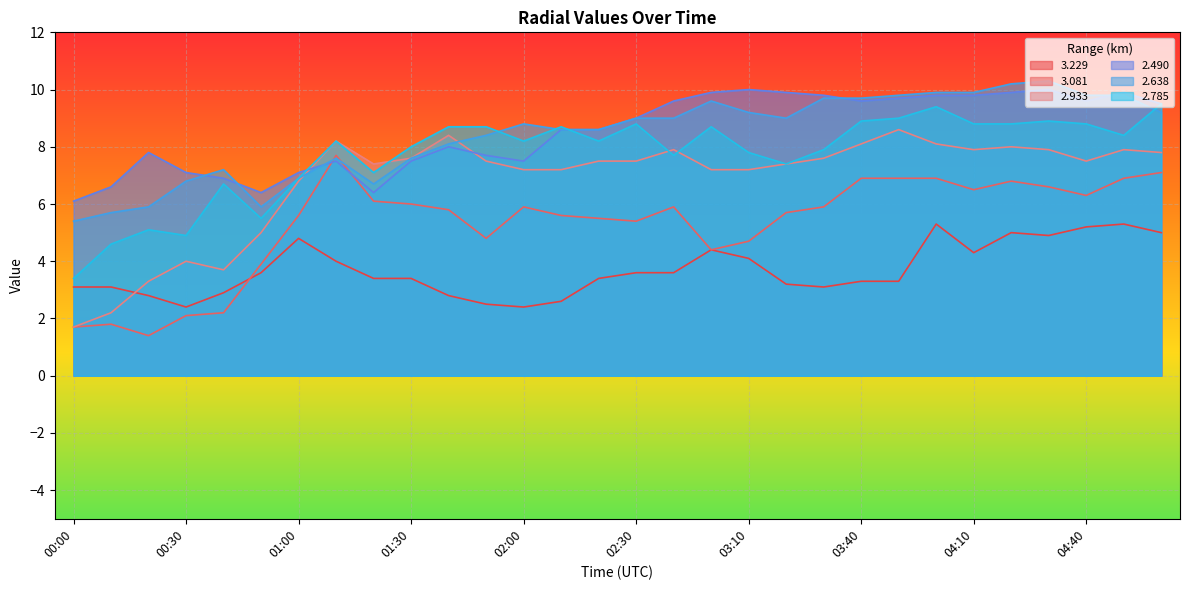

What are all the series names shown in the legend?

3.229, 3.081, 2.933, 2.490, 2.638, 2.785